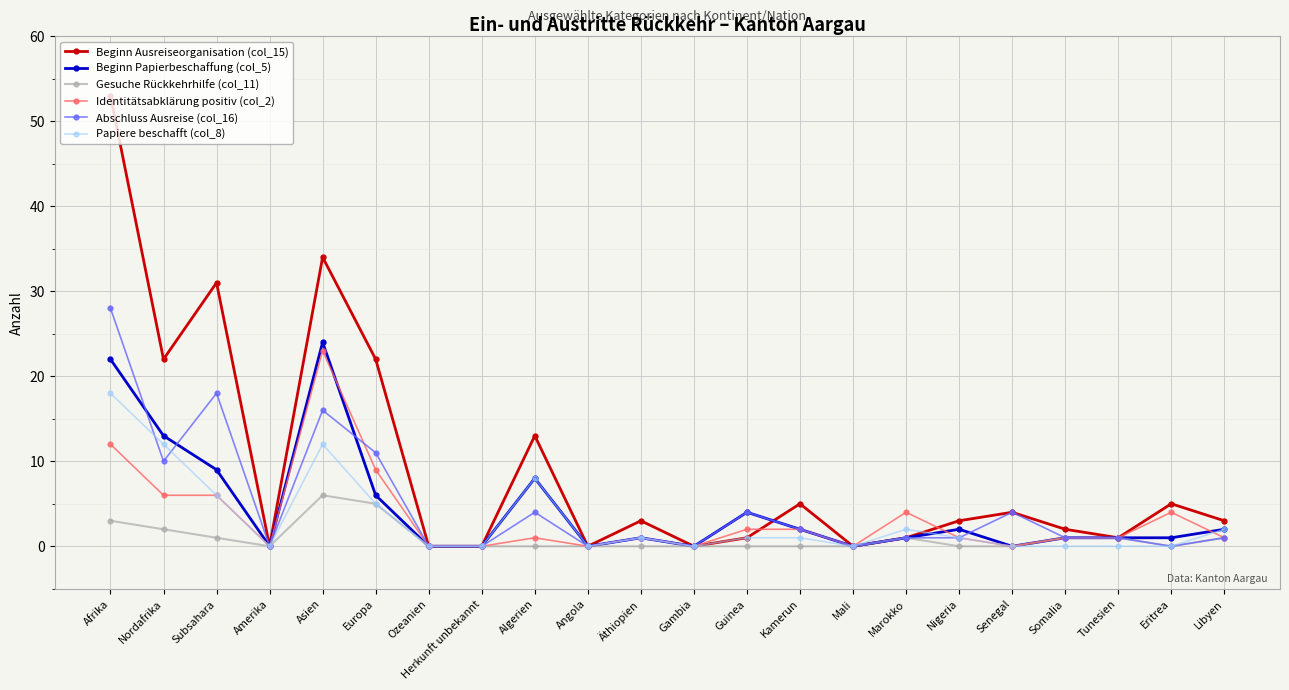

True or false: Papiere beschafft (col_8) has a value of -11 at Angola.

False